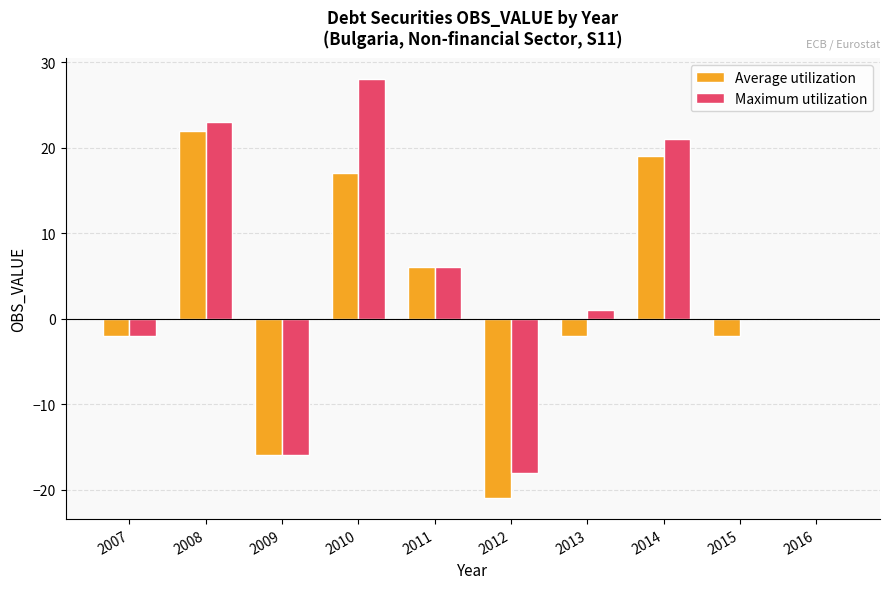

What is the sum of the Average utilization values at 2008 and 2013?

20